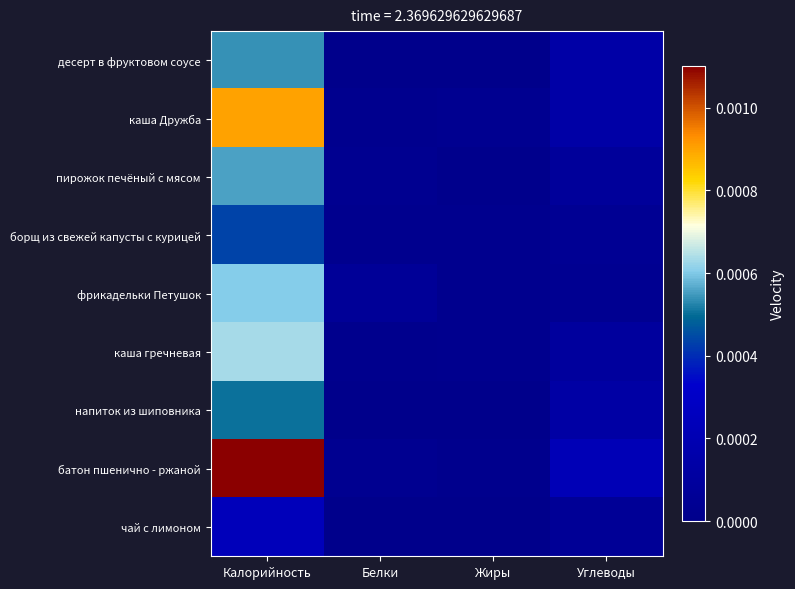

How many distinct data groups are displayed?

9